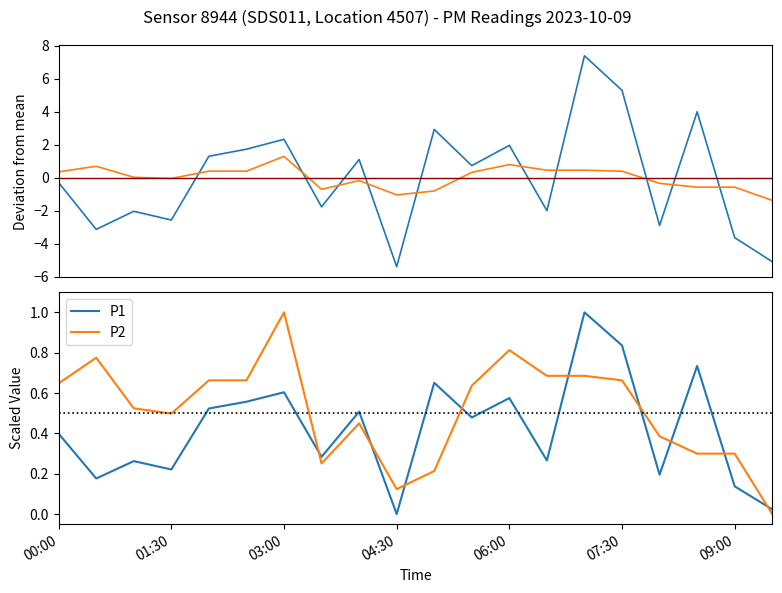

The P1 series shows 0.2 at 01:30. True or false?

True